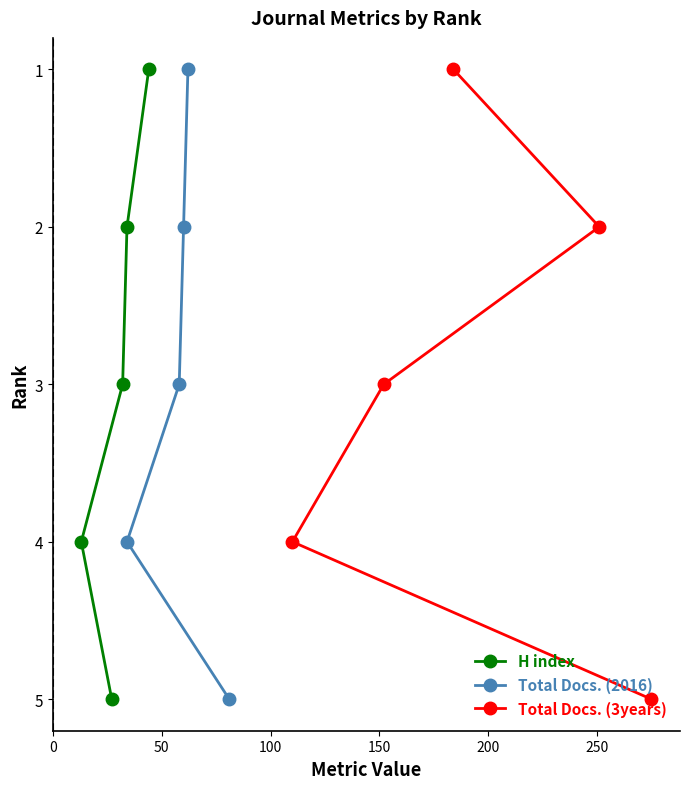

What are all the series names shown in the legend?

H index, Total Docs. (2016), Total Docs. (3years)